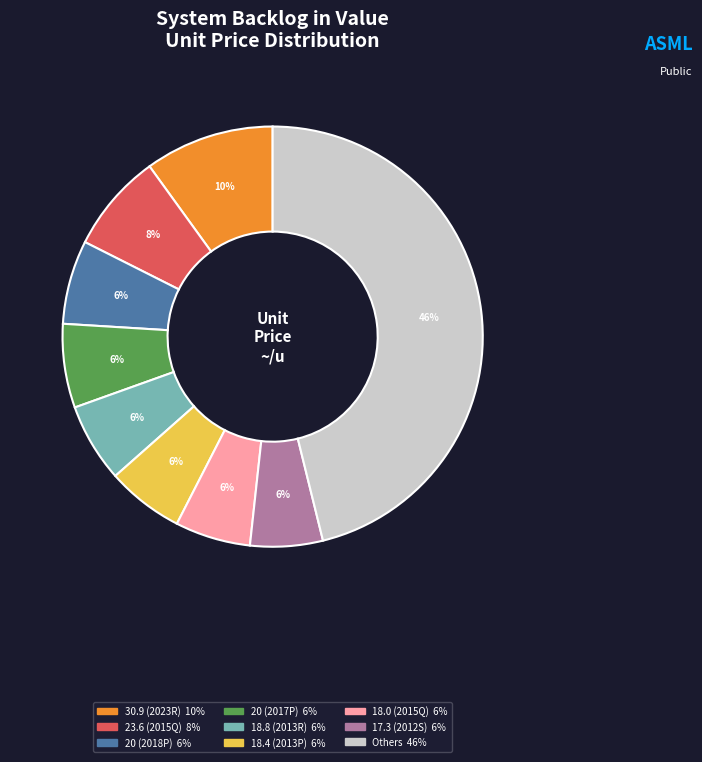

Does any single category account for the majority?

No